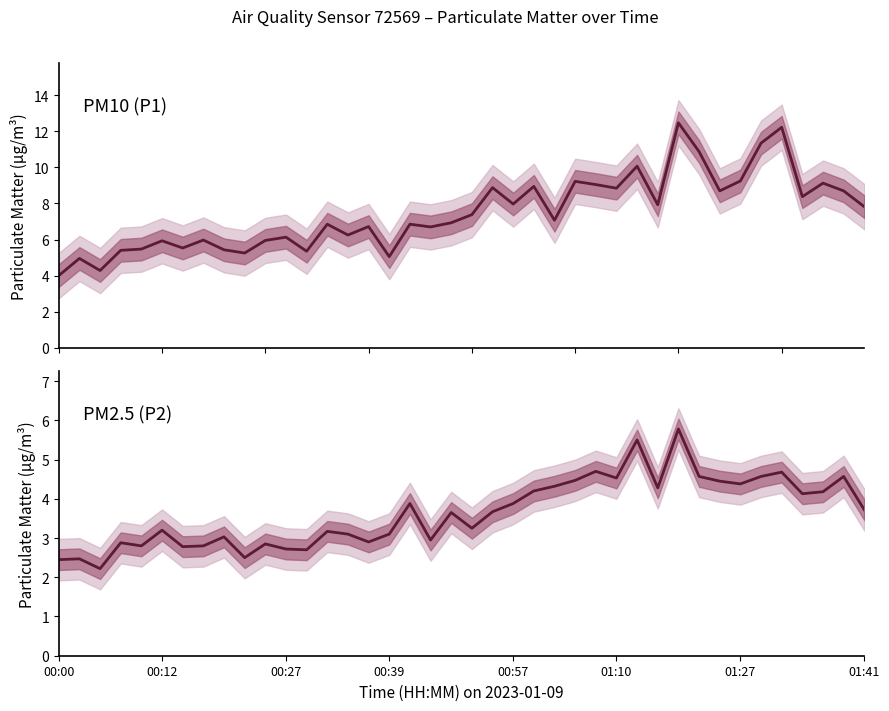

In P2 (PM2.5), how many points are higher than both neighbors (excluding endpoints)?

13